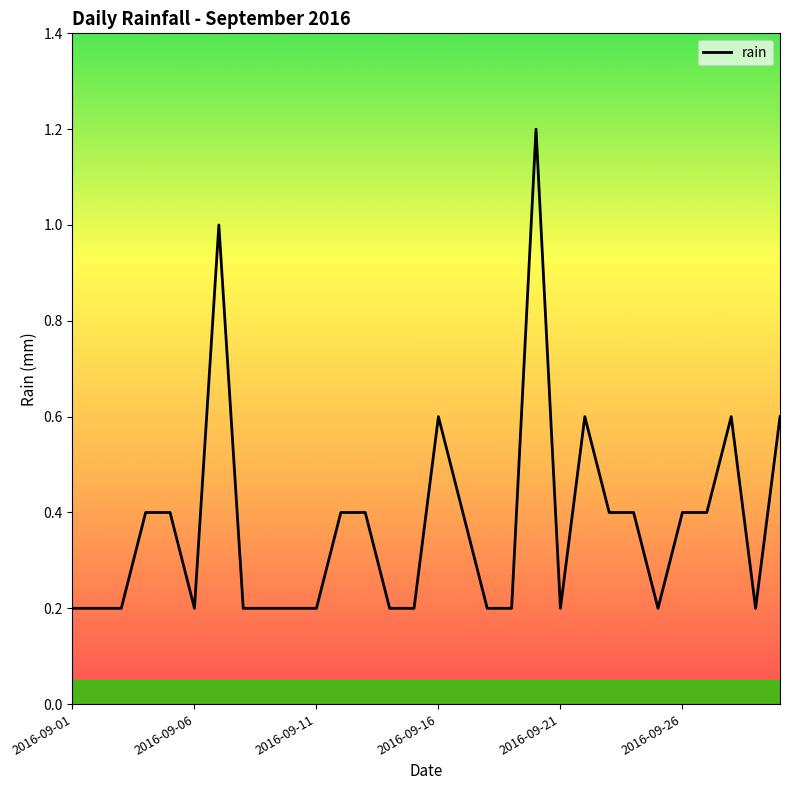

What is the difference between the maximum and minimum values?

1.0